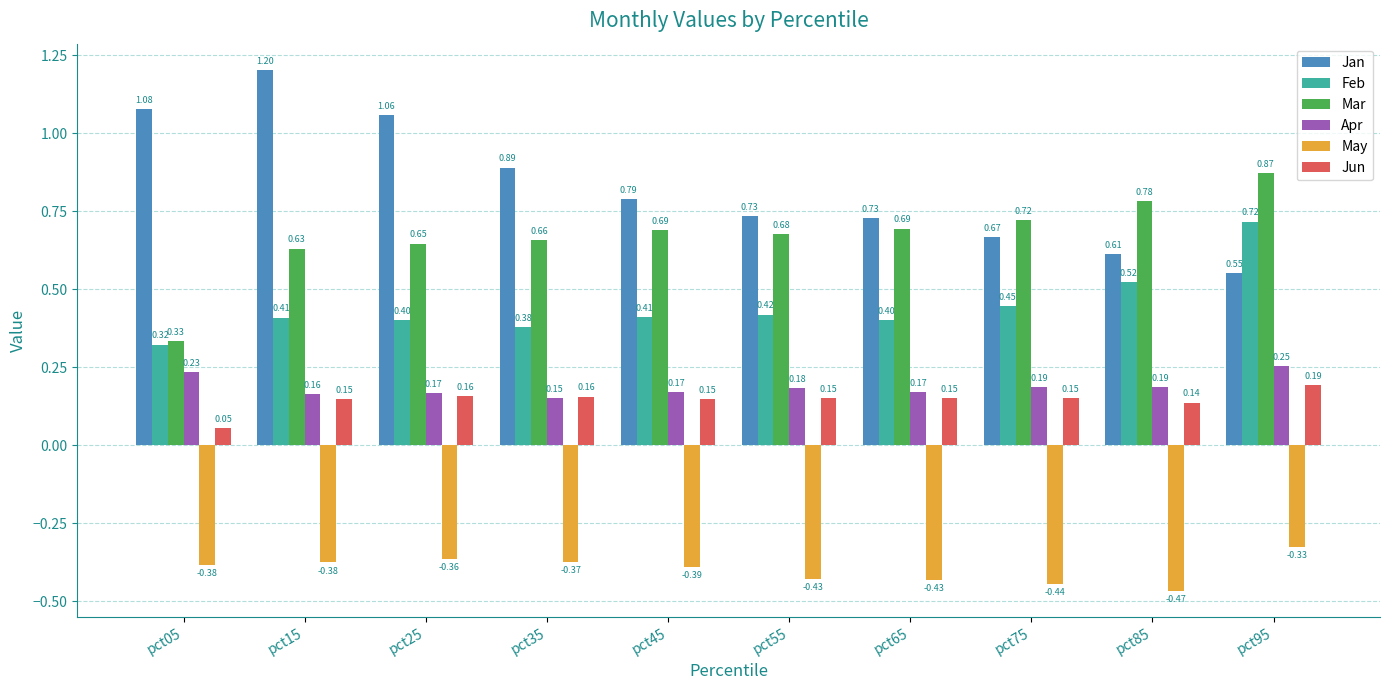

What is the difference between the highest and lowest values at pct75?

1.2